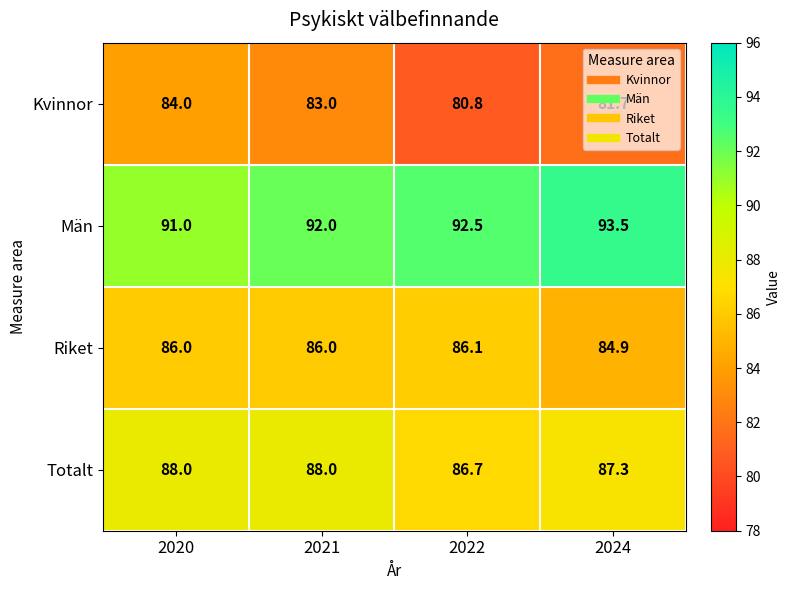

Is it true that Kvinnor equals 81.7 at 2024?

True